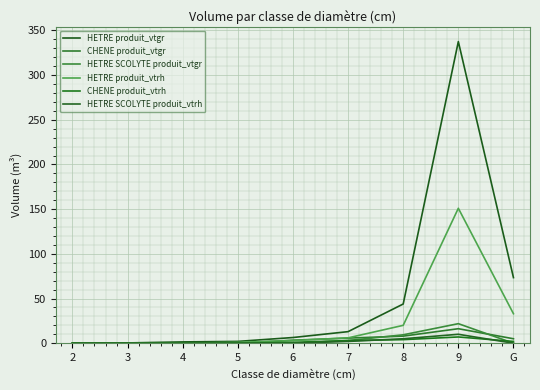

True or false: HETRE SCOLYTE produit_vtrh and HETRE produit_vtgr cross at least once.

False